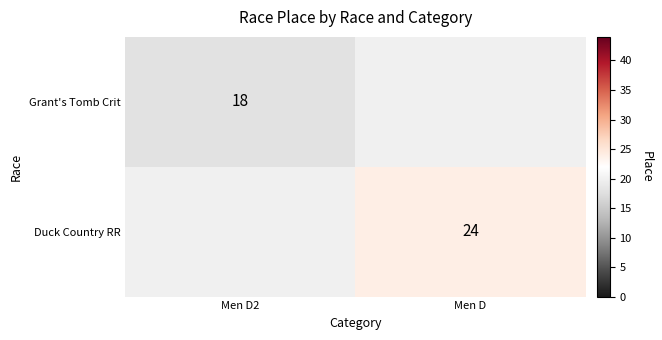

Which label corresponds to the largest value in the chart?

Men D